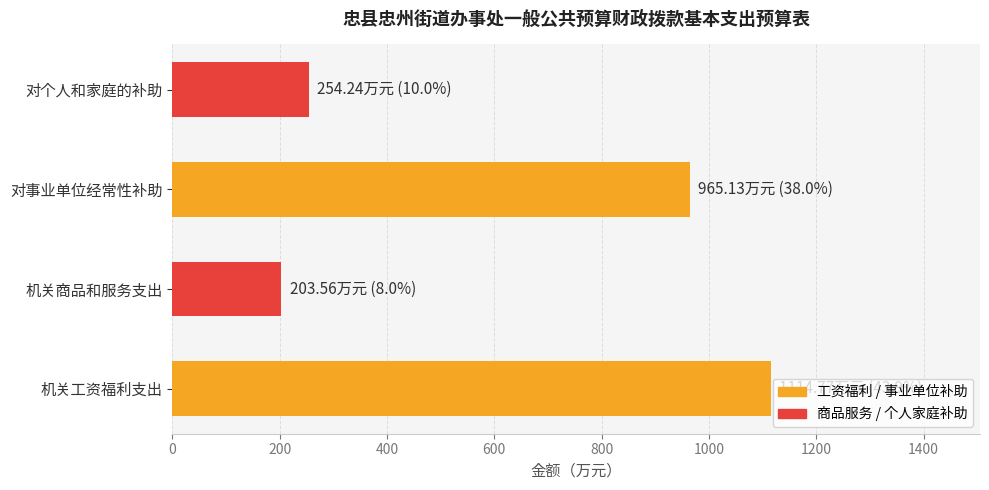

At which label is the value closest to 659?

对事业单位经常性补助